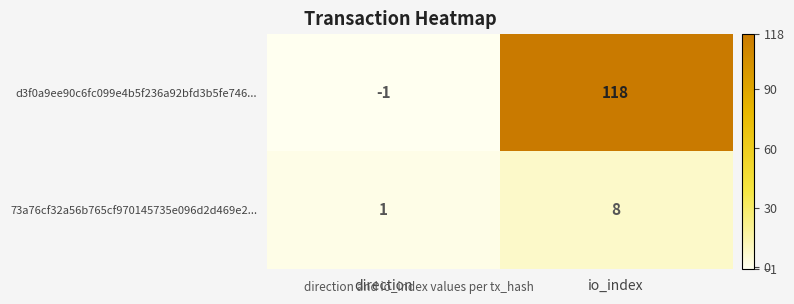

At which category is the sum across all series the highest?

io_index